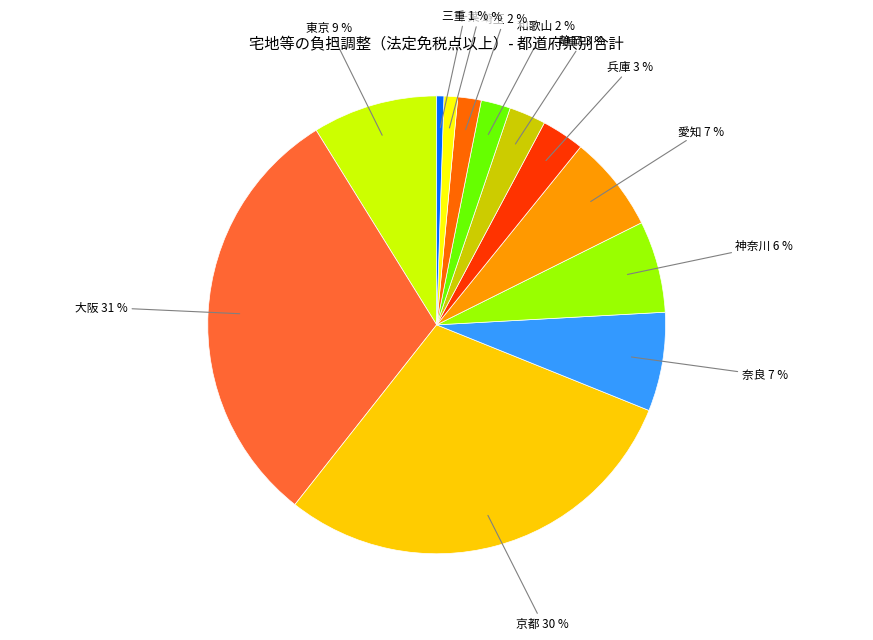

To the nearest percent, what is the average slice percentage?

8%